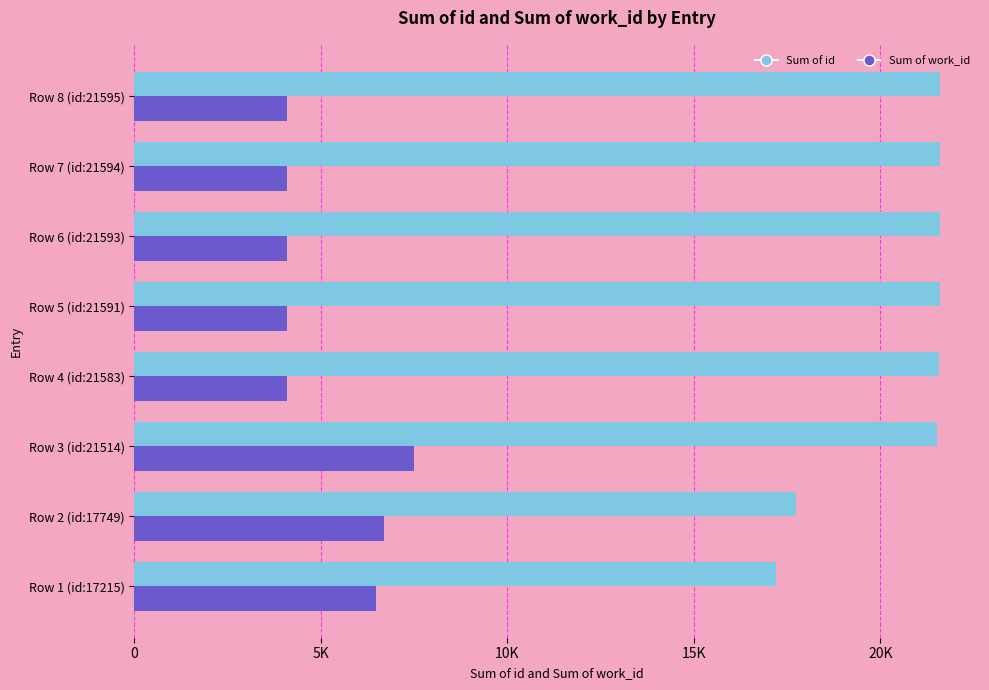

What are all the series names shown in the legend?

Sum of id, Sum of work_id